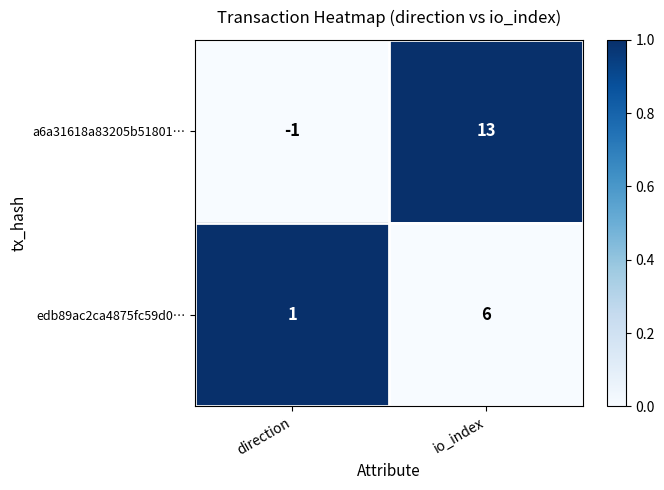

Count the number of data series in this chart.

2